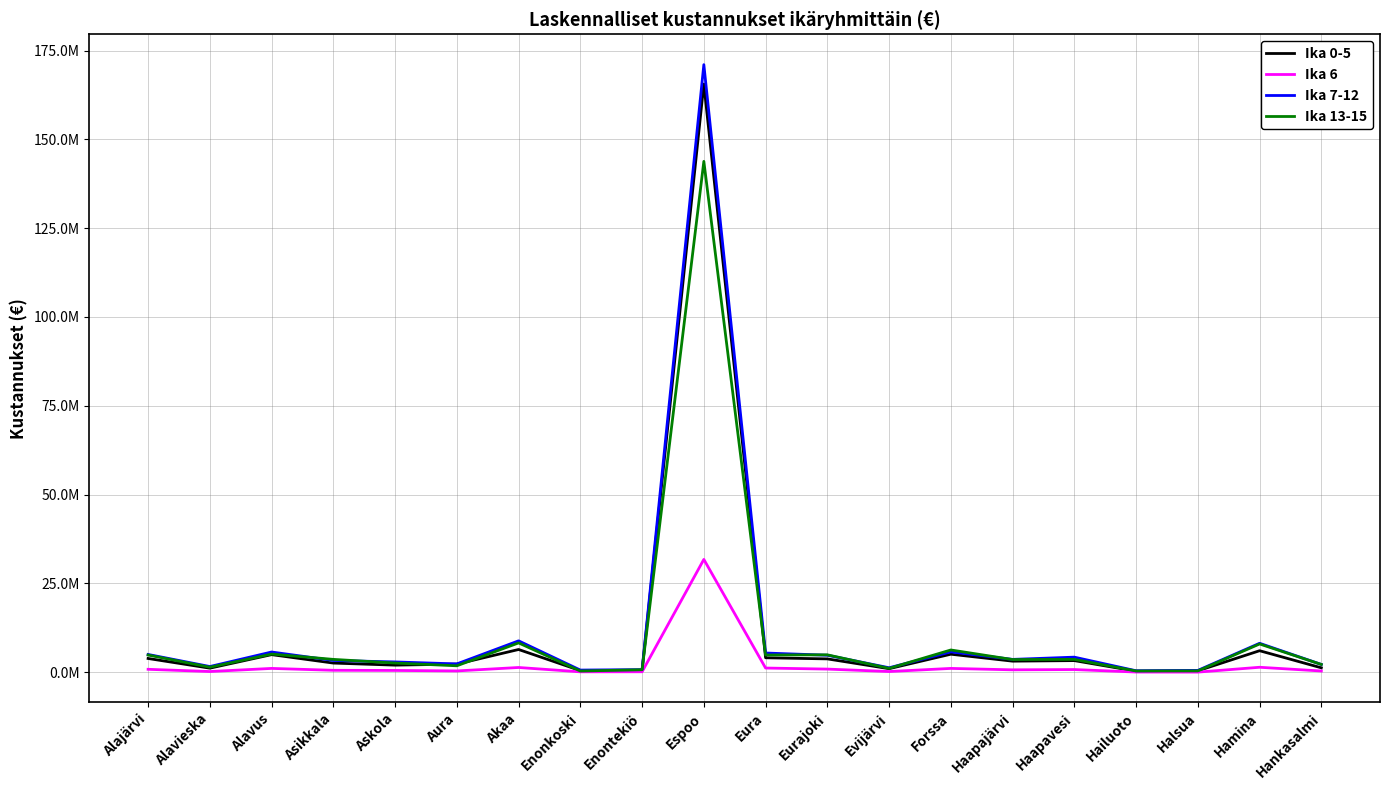

What is the difference between the Ika 0-5 values at Alavus and Enonkoski?

4494284.2